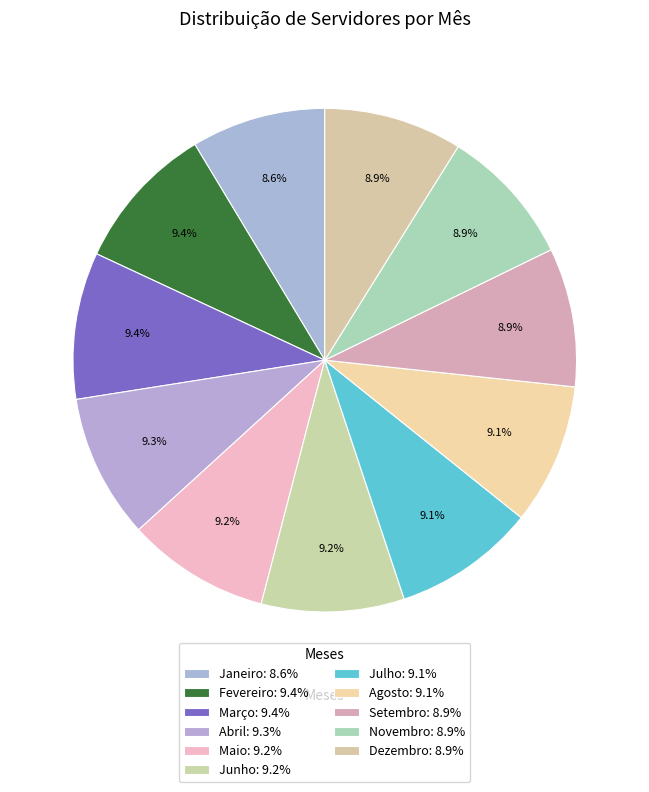

Approximately how many times larger is the value at Março compared to Janeiro?

1.1